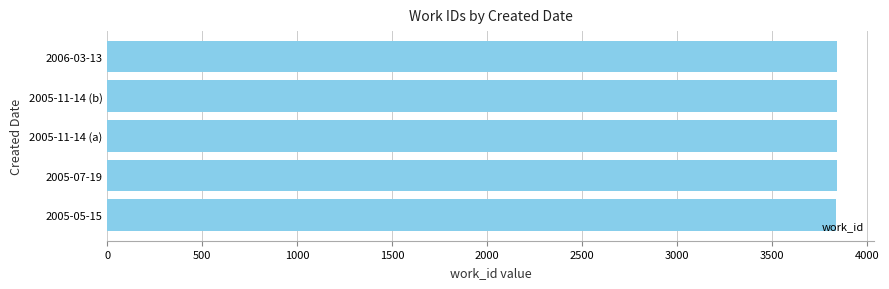

What is the sum of all values?

19201